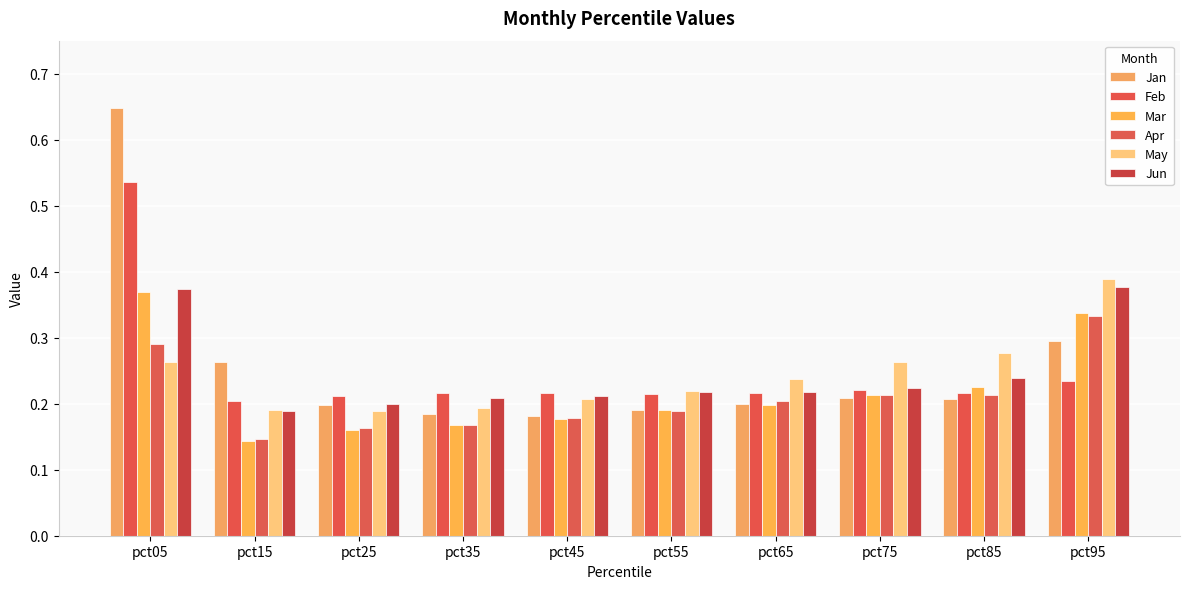

Count the Jan values in the range 0 to 1.

10